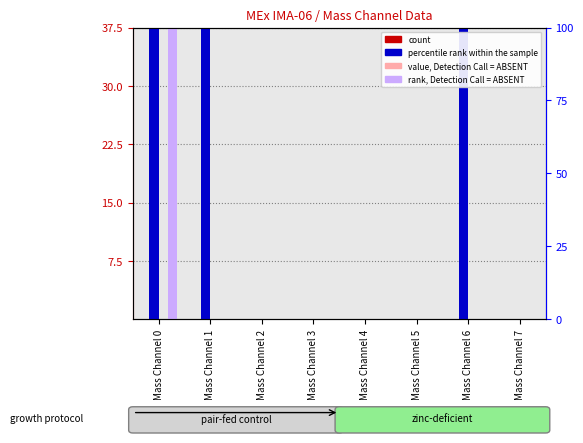

Between Mass Channel 3 and Mass Channel 5, which is larger?

Mass Channel 3